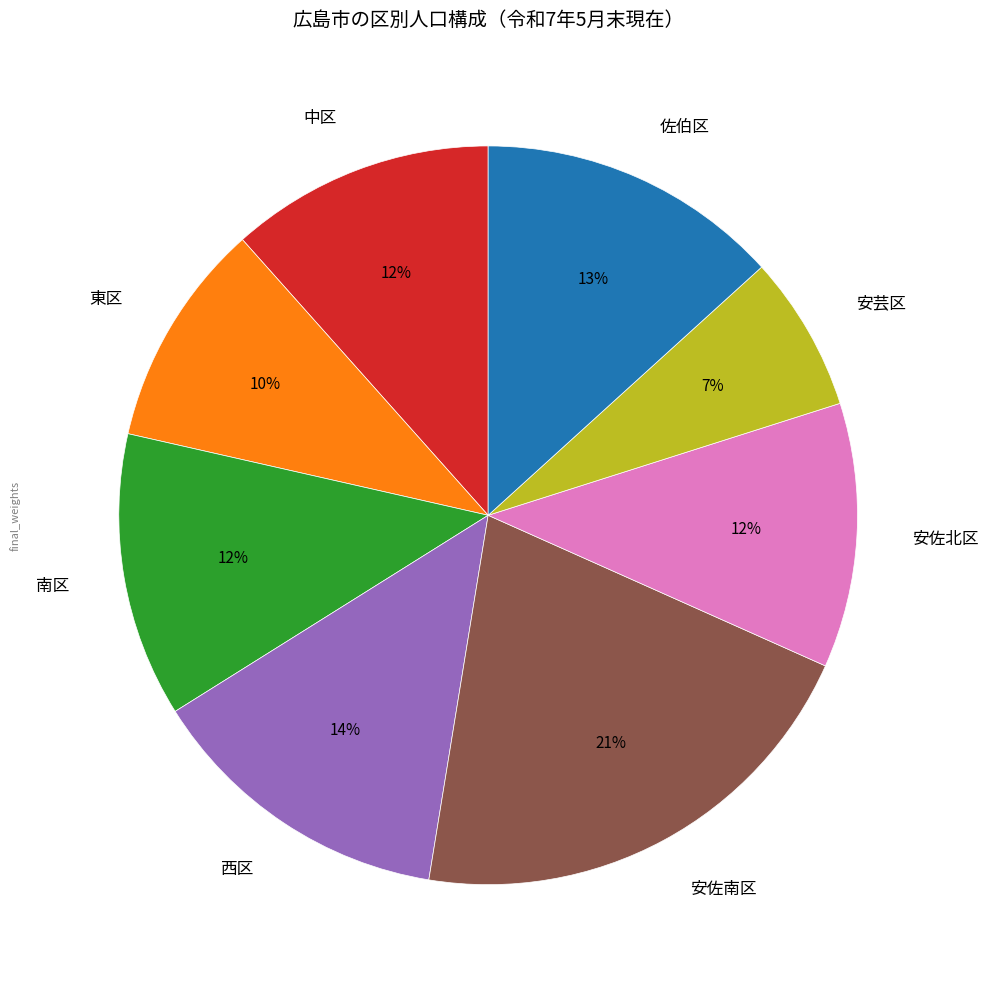

Approximately how many times larger is the value at 安佐南区 compared to 西区?

1.5